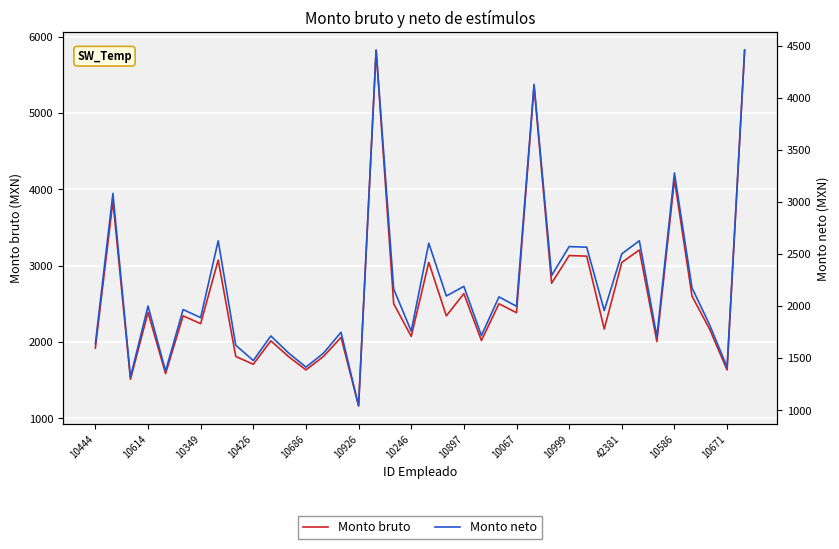

Rank the series by their average value, from lowest to highest.

Monto neto, Monto bruto